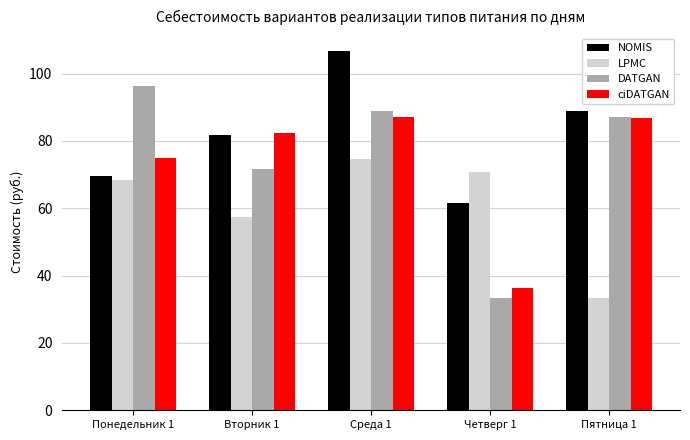

Is it true that ciDATGAN equals 86.7 at Пятница 1?

True